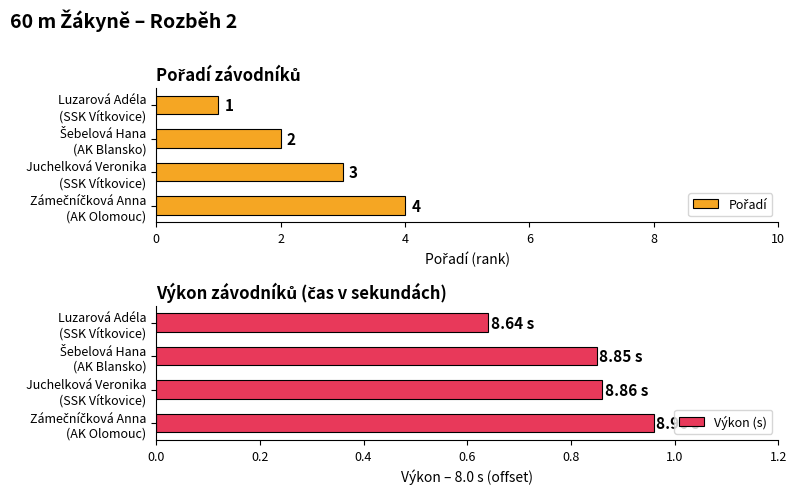

How many series are shown in this chart?

2